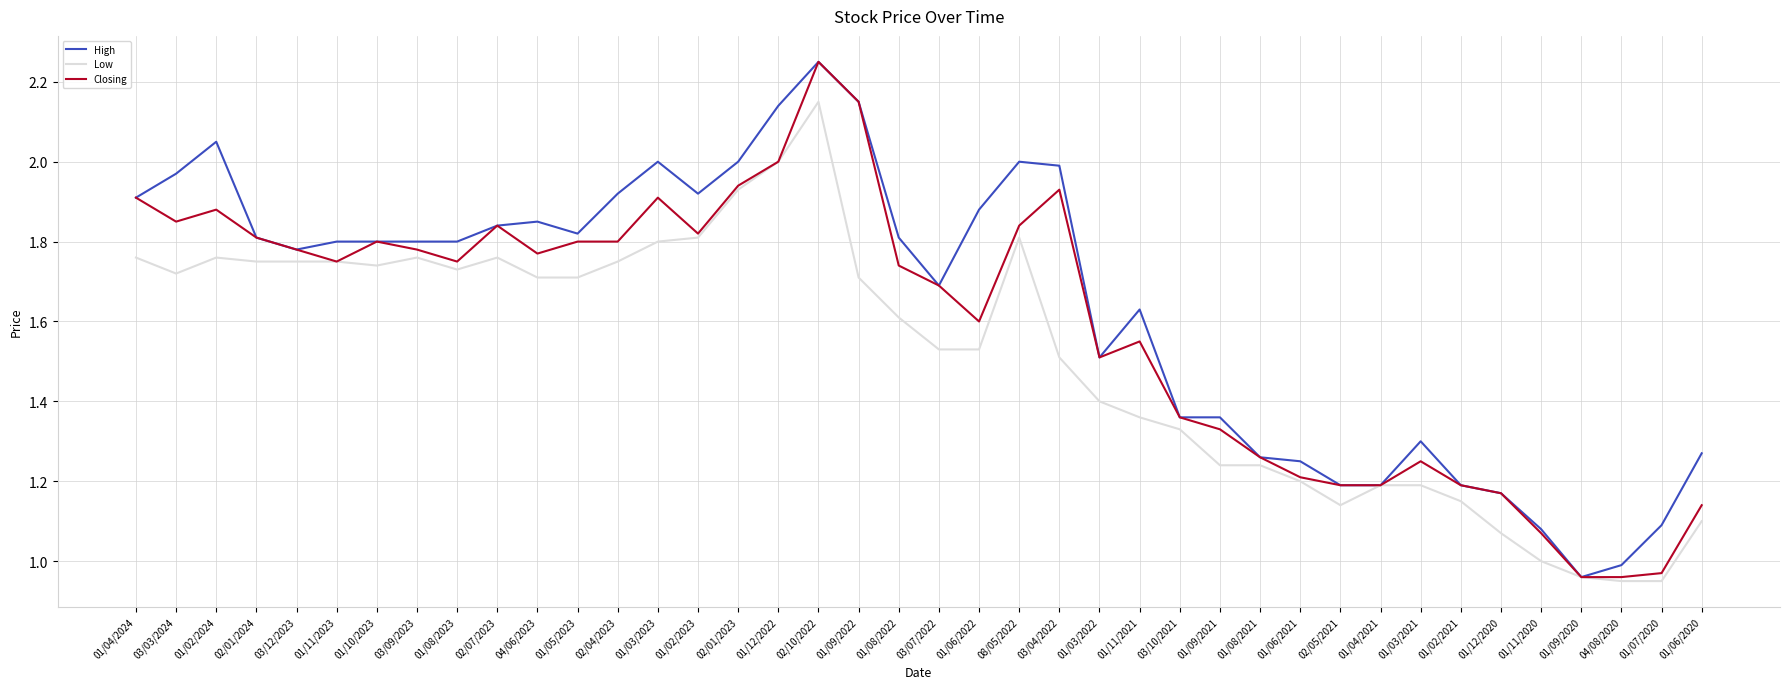

Where is High nearest to the value 1?

04/08/2020